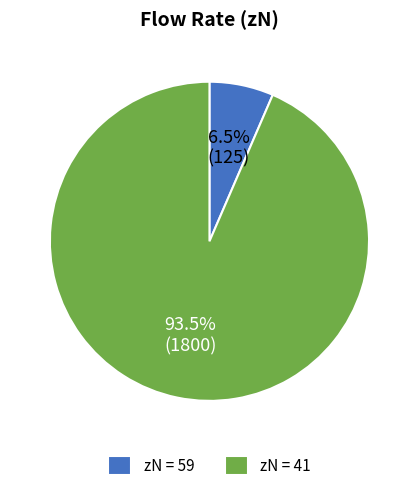

Which category has the biggest portion of the pie?

zN = 41